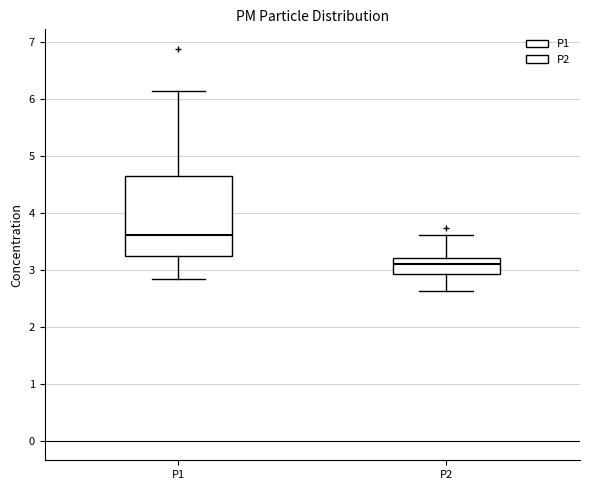

Reading left to right, transcribe this box plot: for each box, give where its median line is, the range the box spans, and where its two whiskers end, as read against the y-axis. The values are not printed on the chart, so give them approximately, as read against the axis.

P1: median 3.6, box 3.2 to 4.6, whiskers 2.8 to 6.1
P2: median 3.1, box 2.9 to 3.2, whiskers 2.6 to 3.6